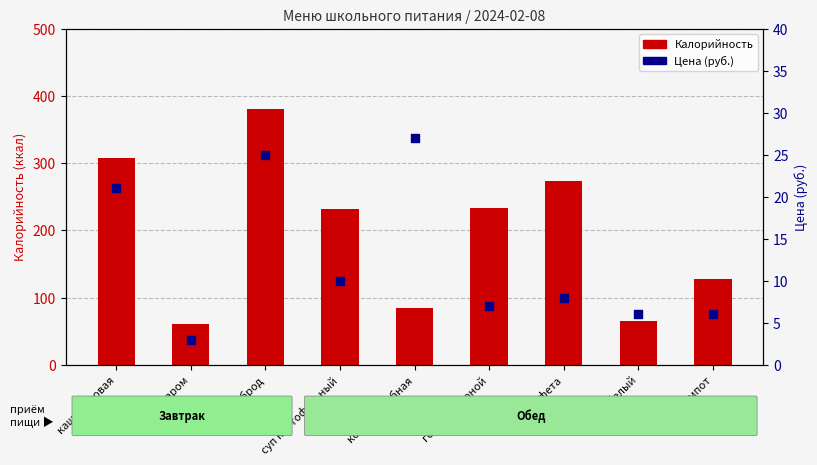

Which series reaches the maximum Y coordinate?

Калорийность